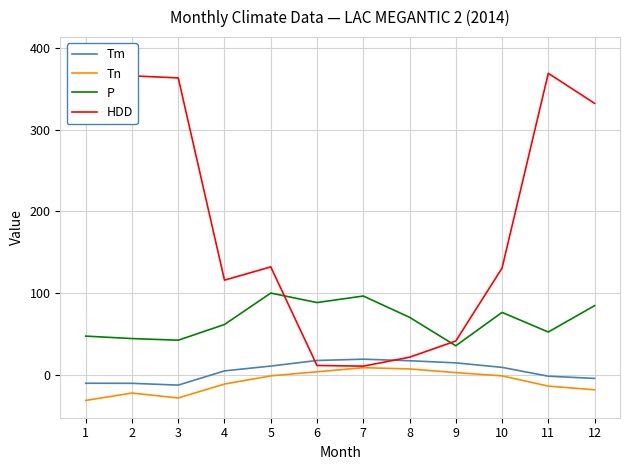

How many series are shown in this chart?

4